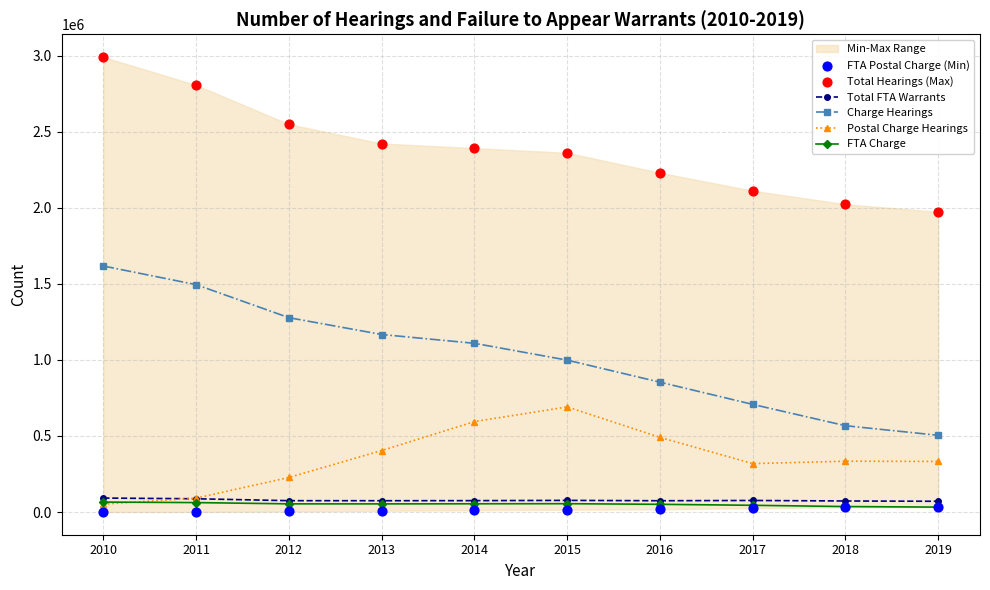

Which series has the largest total across all categories?

Total Hearings (Max)